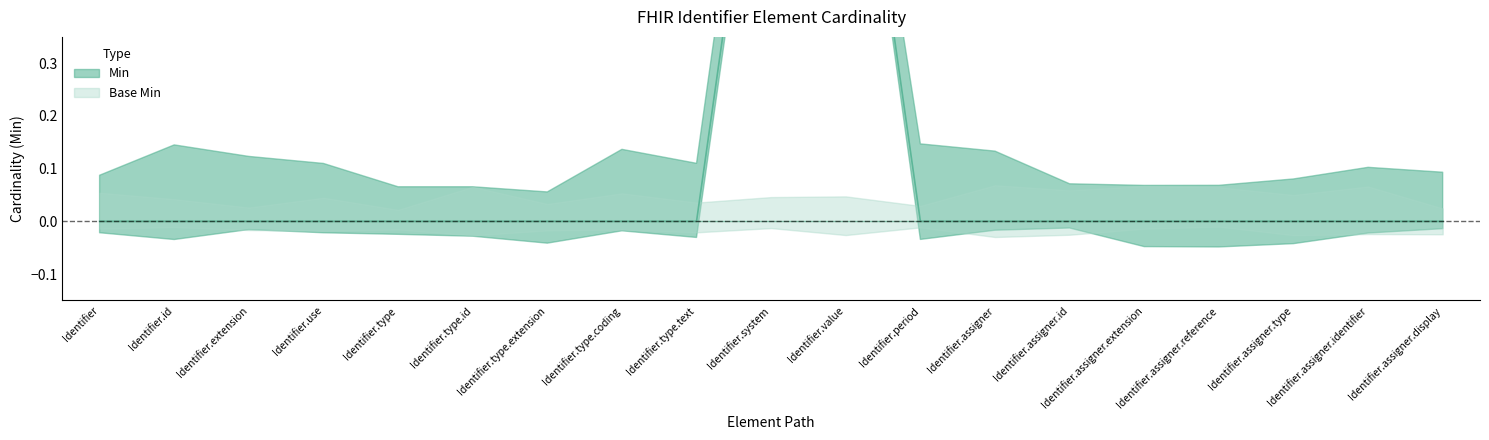

What is the label of the 13th point from the right?

Identifier.type.extension